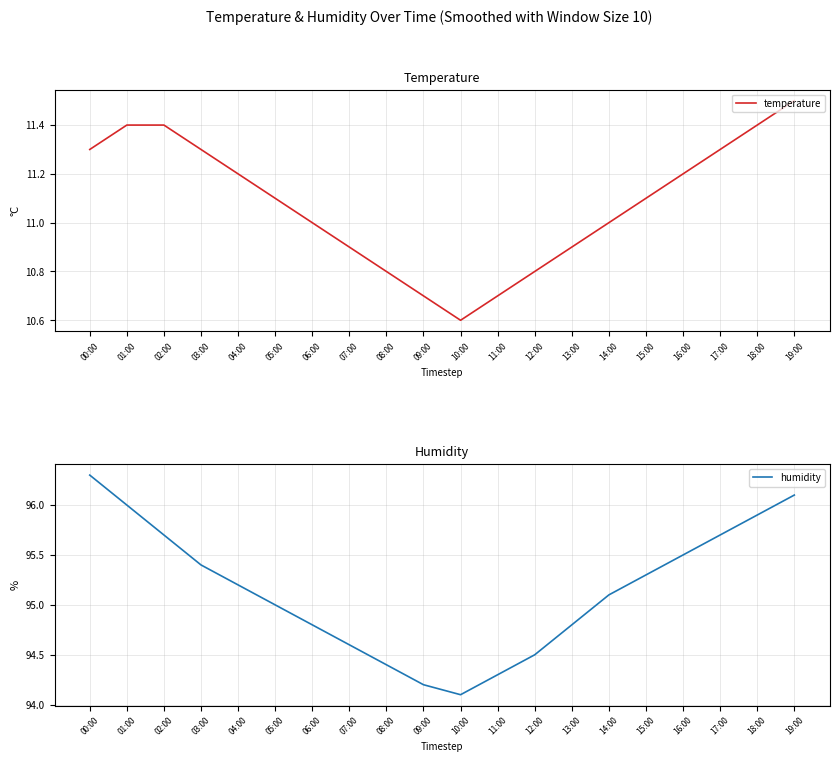

How many lines are shown in the chart?

2